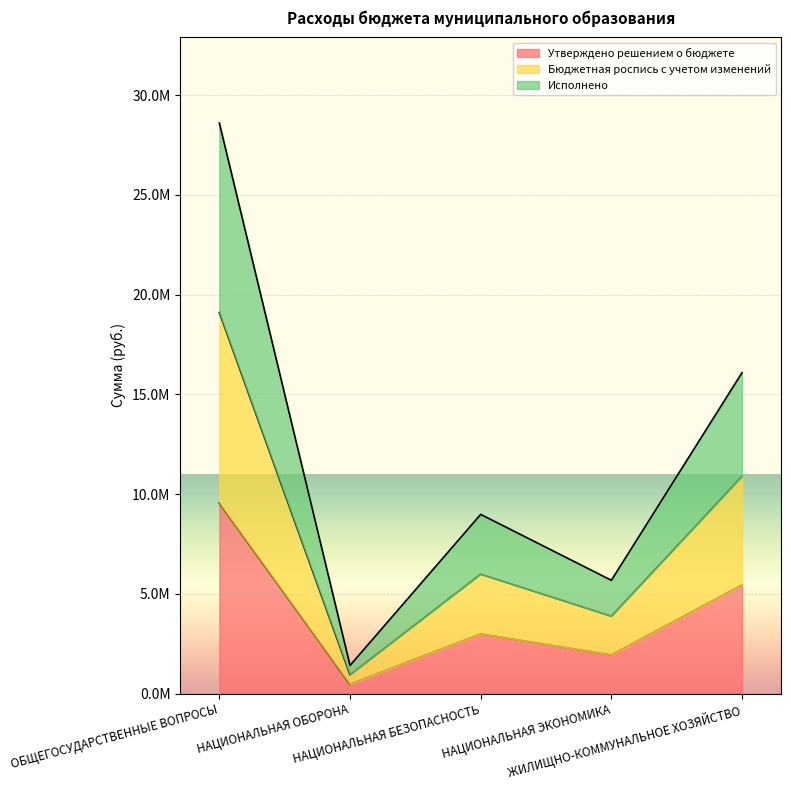

Which series changed the most between ОБЩЕГОСУДАРСТВЕННЫЕ ВОПРОСЫ and НАЦИОНАЛЬНАЯ БЕЗОПАСНОСТЬ?

Исполнено